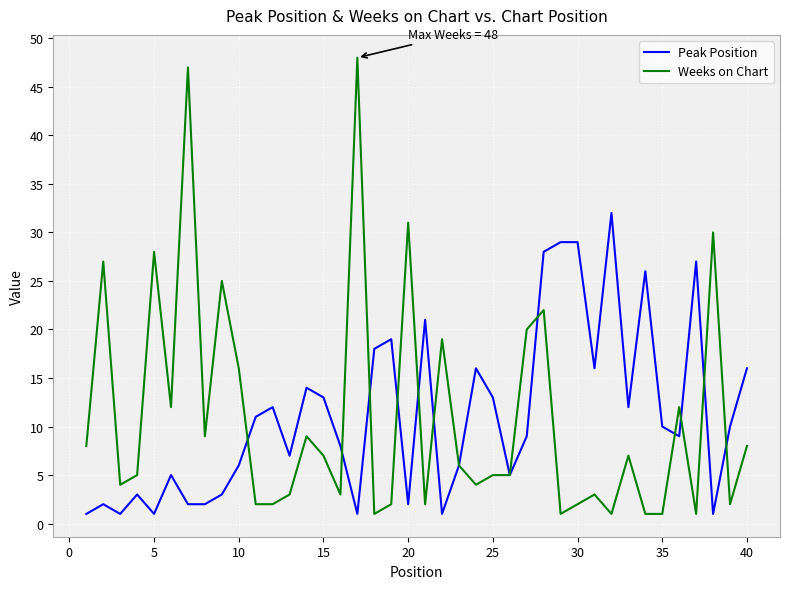

Which series has the largest range (max minus min)?

Weeks on Chart